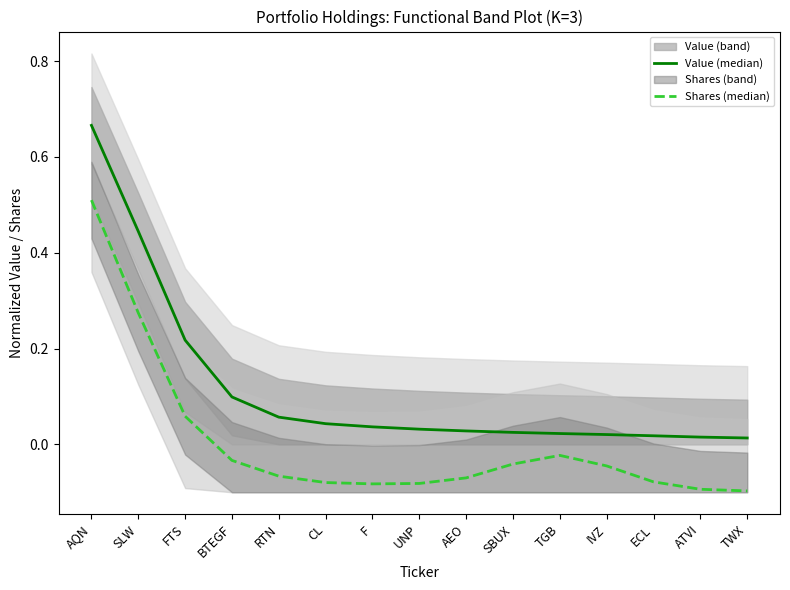

Reading left to right, list all the values displayed in this chart.

Value (median): AQN=0.7	SLW=0.4	FTS=0.2	BTEGF=0.1	RTN=0.1	CL=0.0	F=0.0	UNP=0.0	AEO=0.0	SBUX=0.0	TGB=0.0	IVZ=0.0	ECL=0.0	ATVI=0.0	TWX=0.0
Shares (median): AQN=0.5	SLW=0.3	FTS=0.1	BTEGF=-0.0	RTN=-0.1	CL=-0.1	F=-0.1	UNP=-0.1	AEO=-0.1	SBUX=-0.0	TGB=-0.0	IVZ=-0.0	ECL=-0.1	ATVI=-0.1	TWX=-0.1